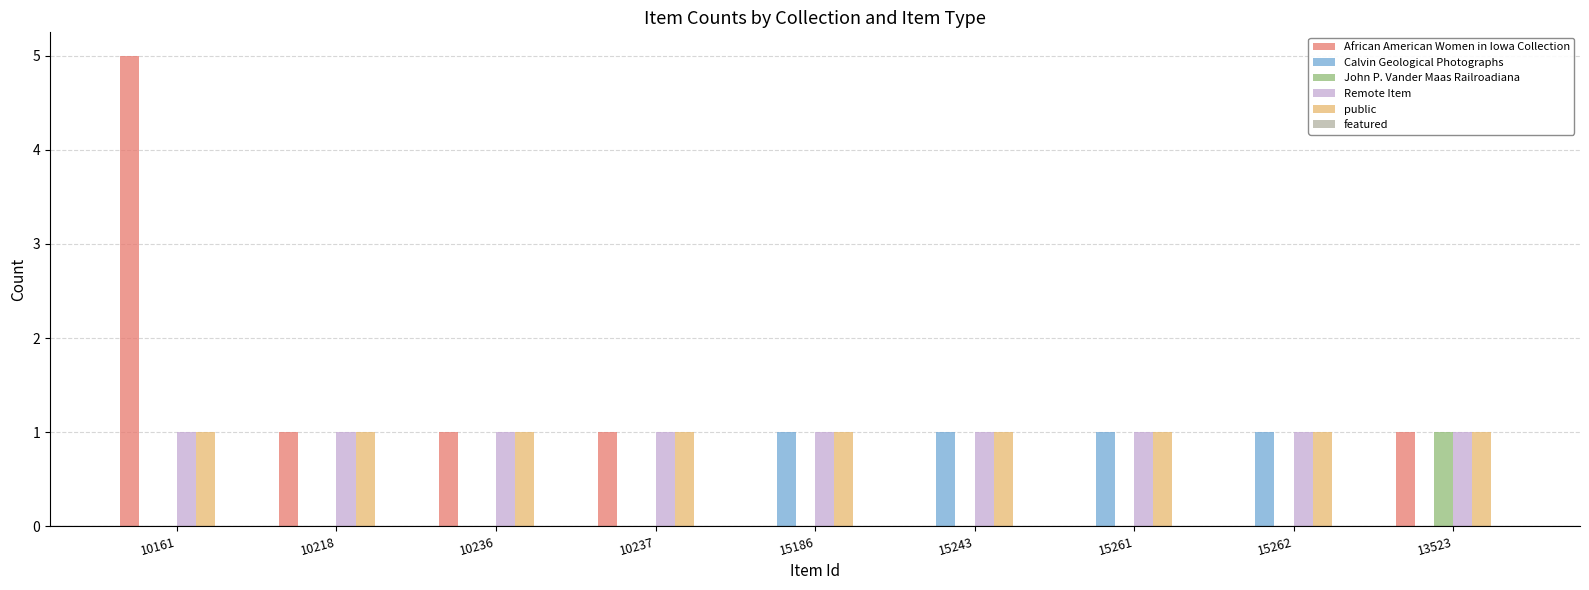

True or false: Calvin Geological Photographs has a value of 1 at 15186.

True